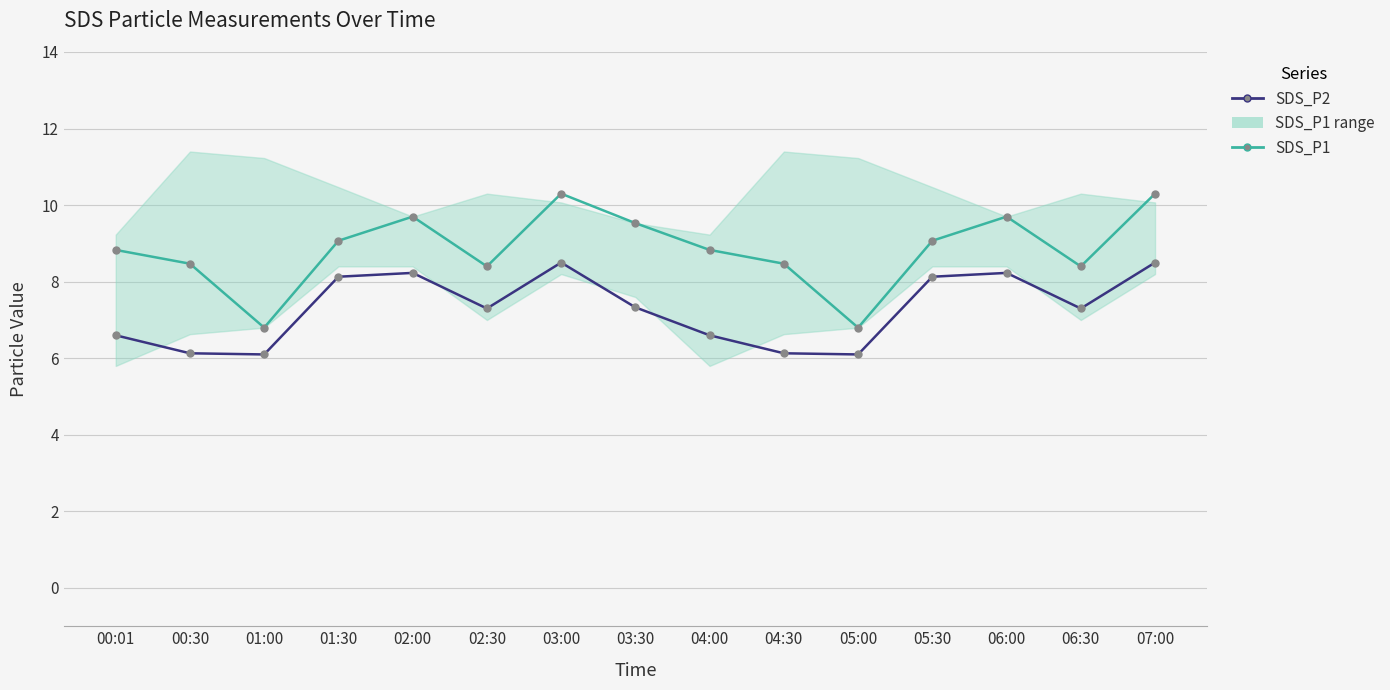

What are all the series names shown in the legend?

SDS_P1, SDS_P2